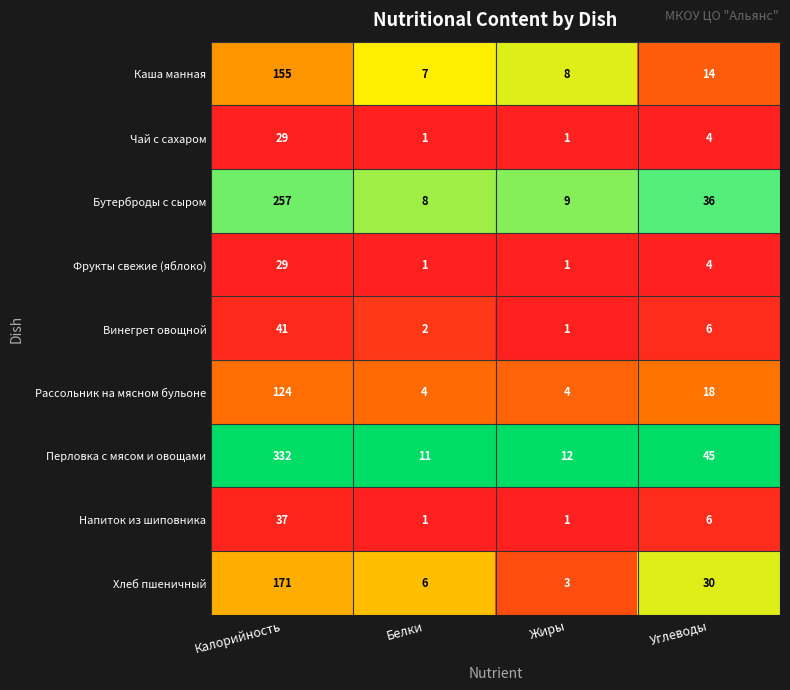

At which category is the sum across all series the highest?

Калорийность